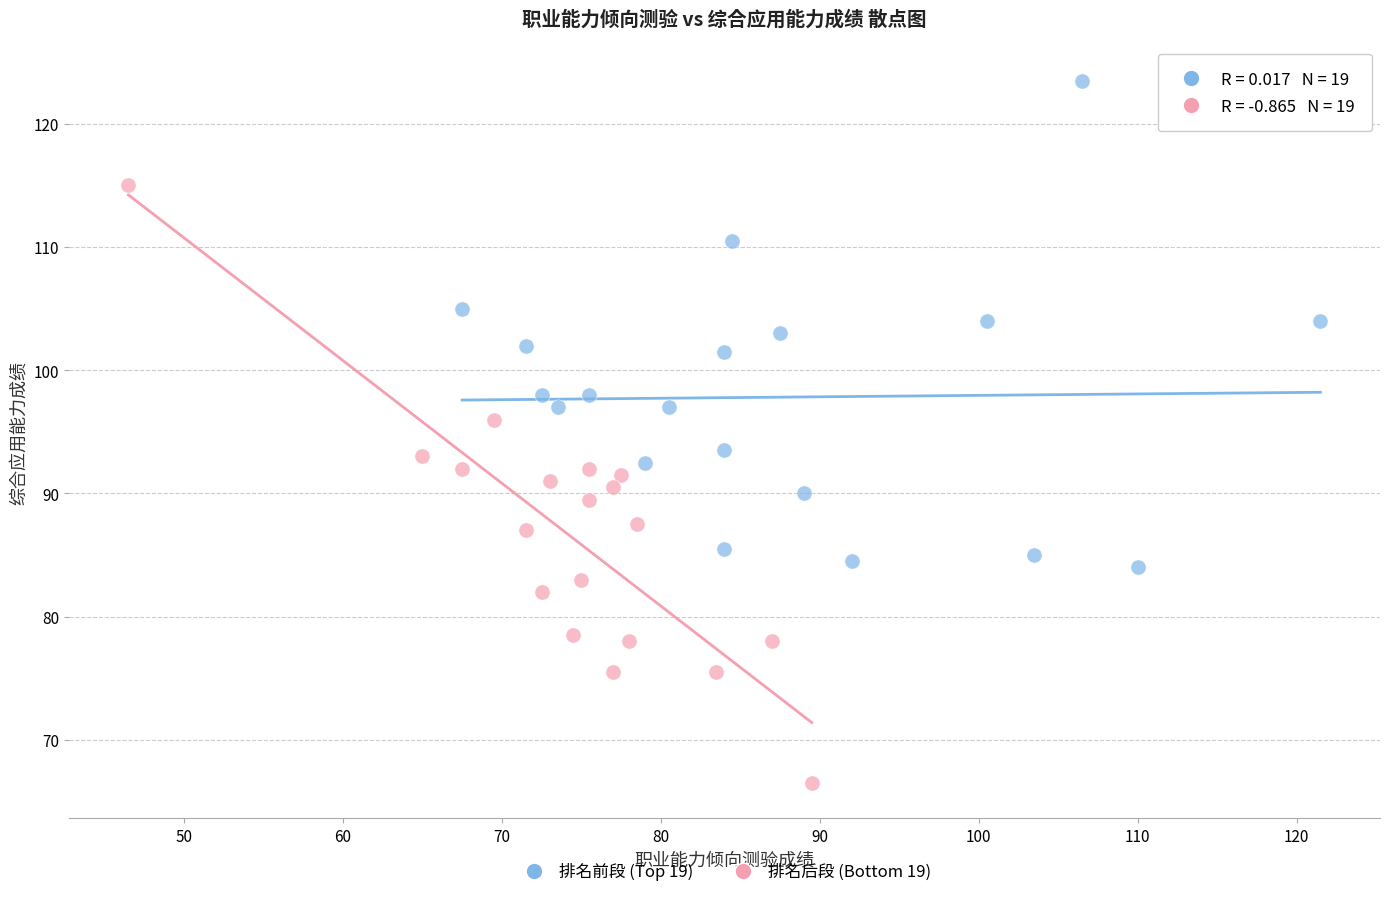

Which series contains the lowest Y value?

排名后段 (Bottom 19)